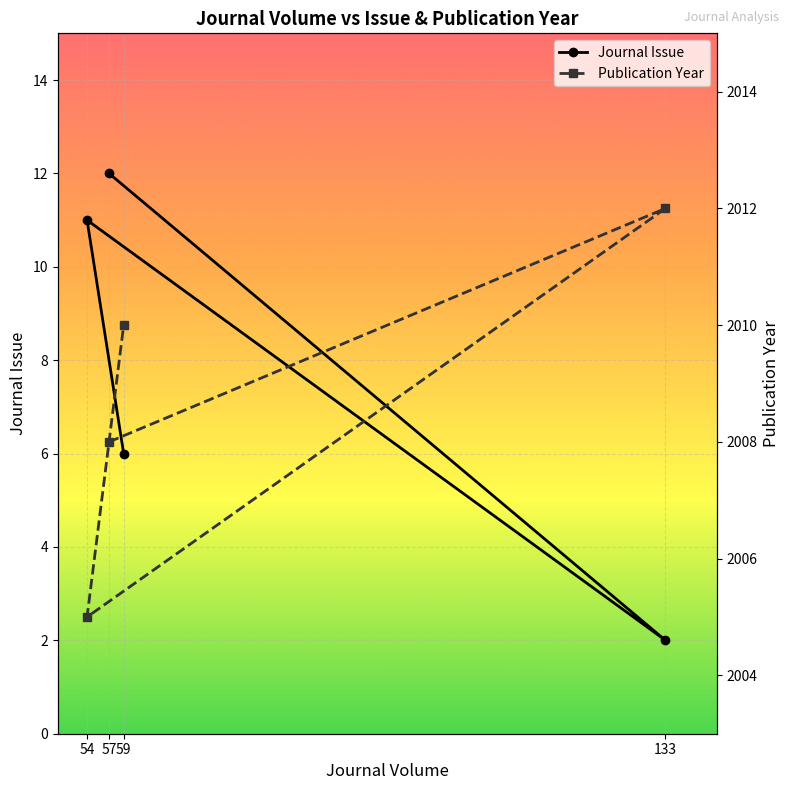

List the series in order of their overall mean, highest first.

Publication Year, Journal Issue